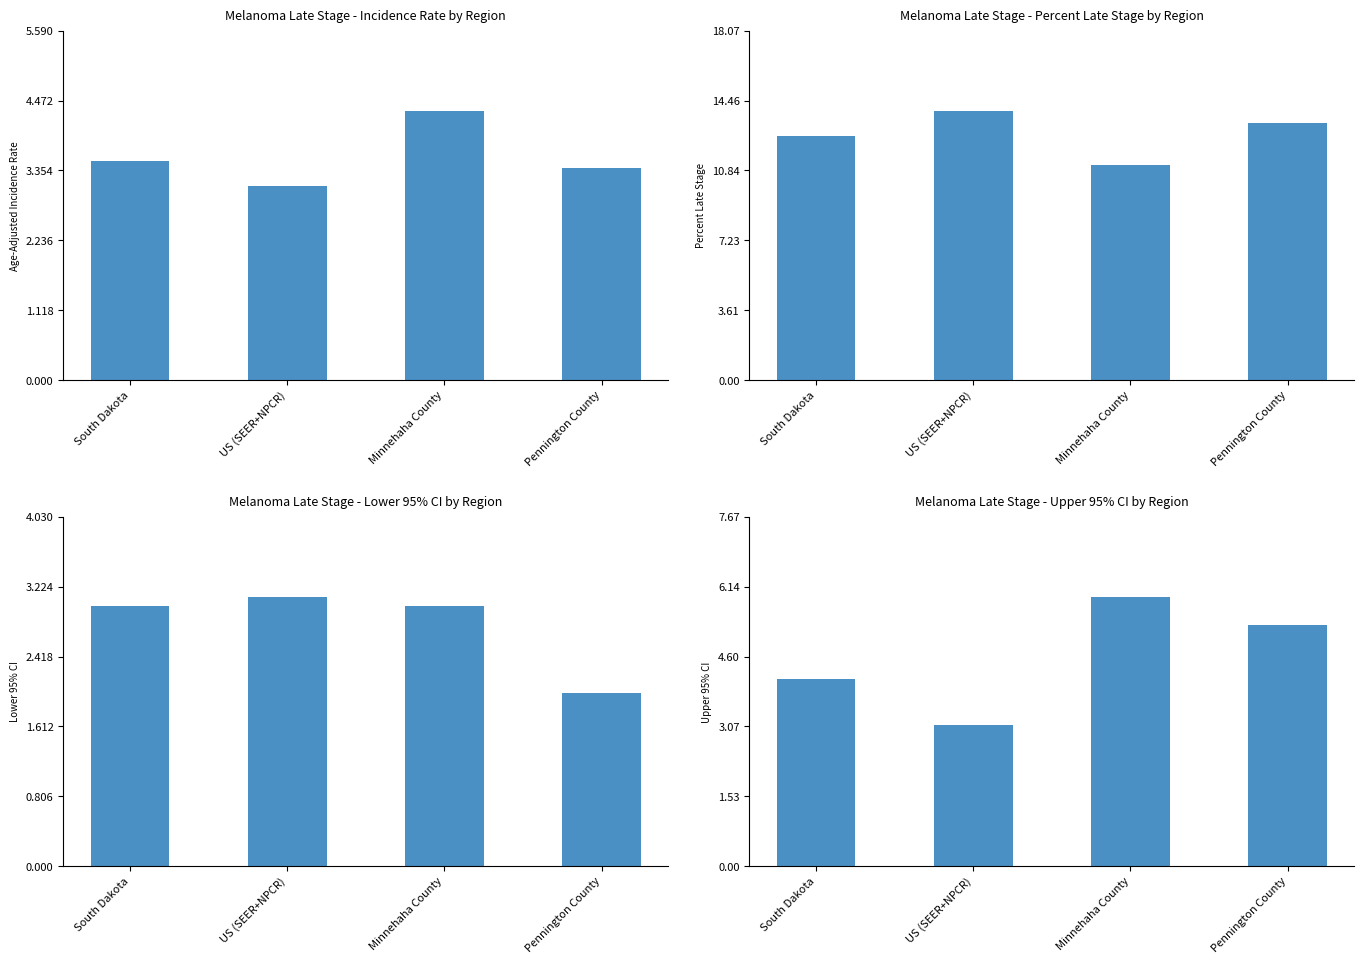

Reading left to right, what are all the values shown in this chart?

Age-Adjusted Incidence Rate: South Dakota=3.5	US (SEER+NPCR)=3.1	Minnehaha County=4.3	Pennington County=3.4
Percent Late Stage: South Dakota=12.6	US (SEER+NPCR)=13.9	Minnehaha County=11.1	Pennington County=13.3
Lower 95% CI: South Dakota=3.0	US (SEER+NPCR)=3.1	Minnehaha County=3.0	Pennington County=2.0
Upper 95% CI: South Dakota=4.1	US (SEER+NPCR)=3.1	Minnehaha County=5.9	Pennington County=5.3